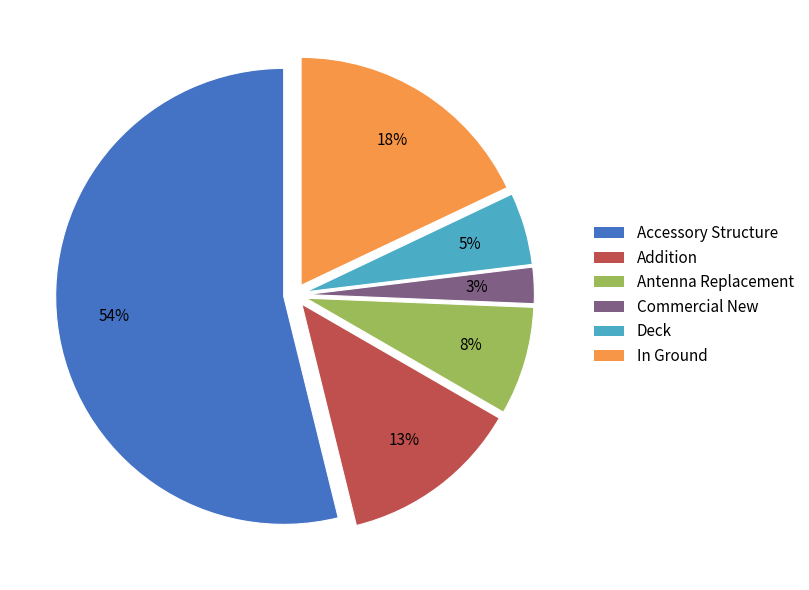

To the nearest percent, what percentage of the pie is Addition?

13%